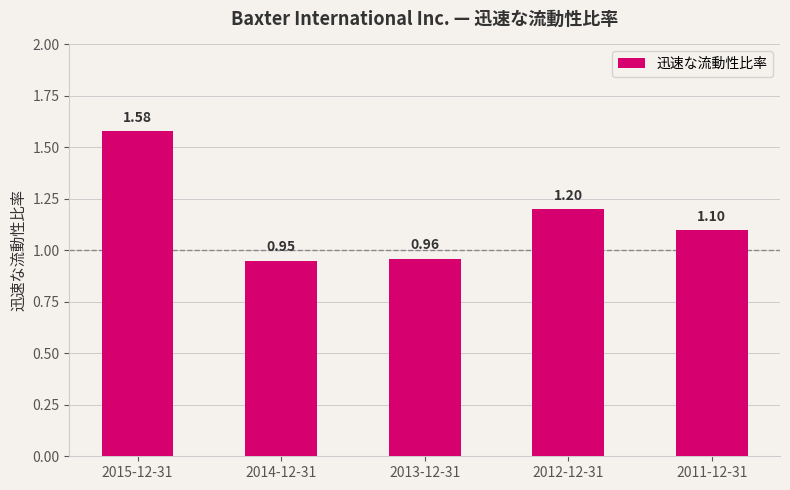

How many bars are there in total?

5